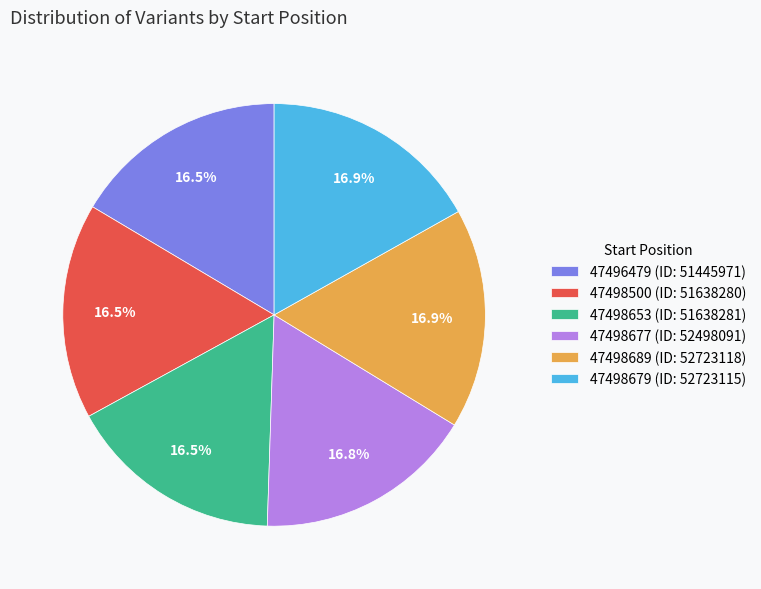

What portion of the pie excludes 47498679?

83.1%